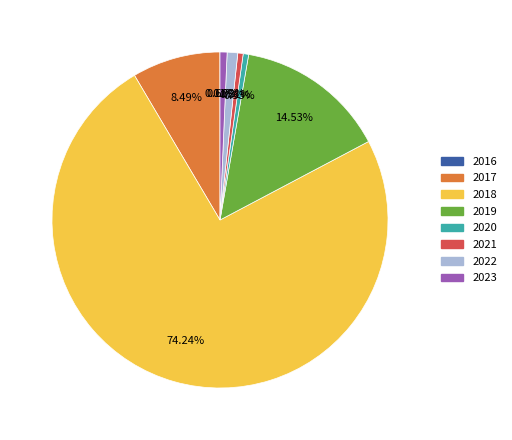

Does any single category account for the majority?

Yes